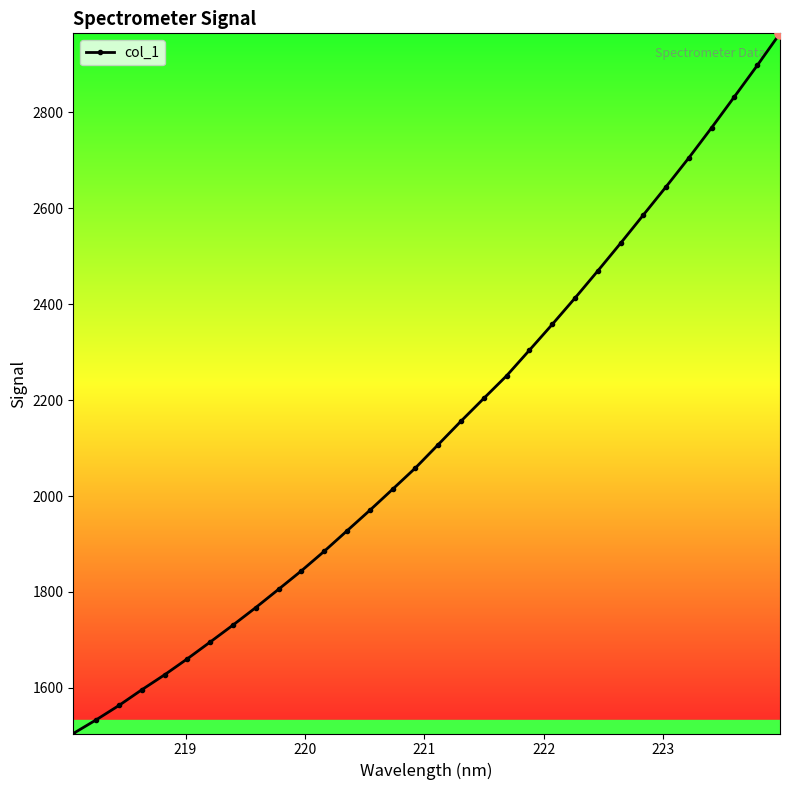

True or false: there are more than 0 points higher than both neighbors.

False